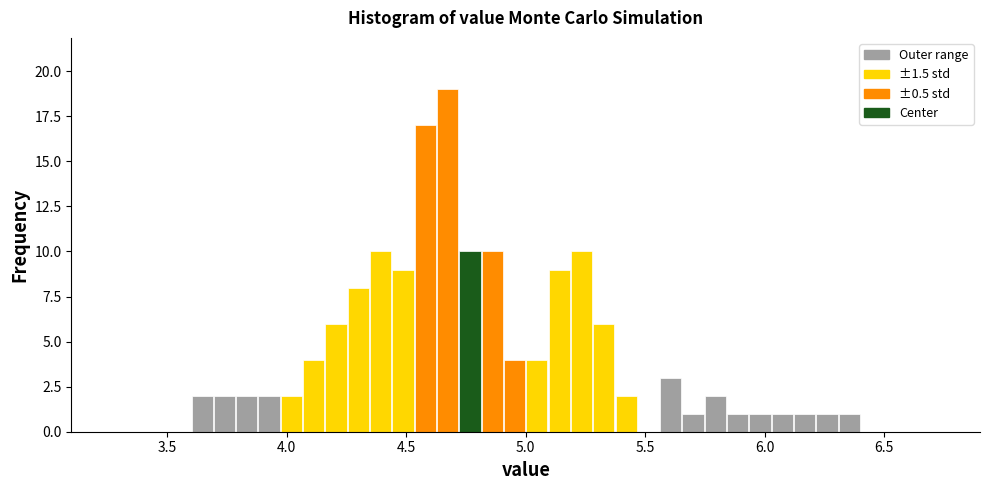

Around what value on the x-axis is the tallest bar? Give the approximate position of its centre, as read against the axis.

4.65